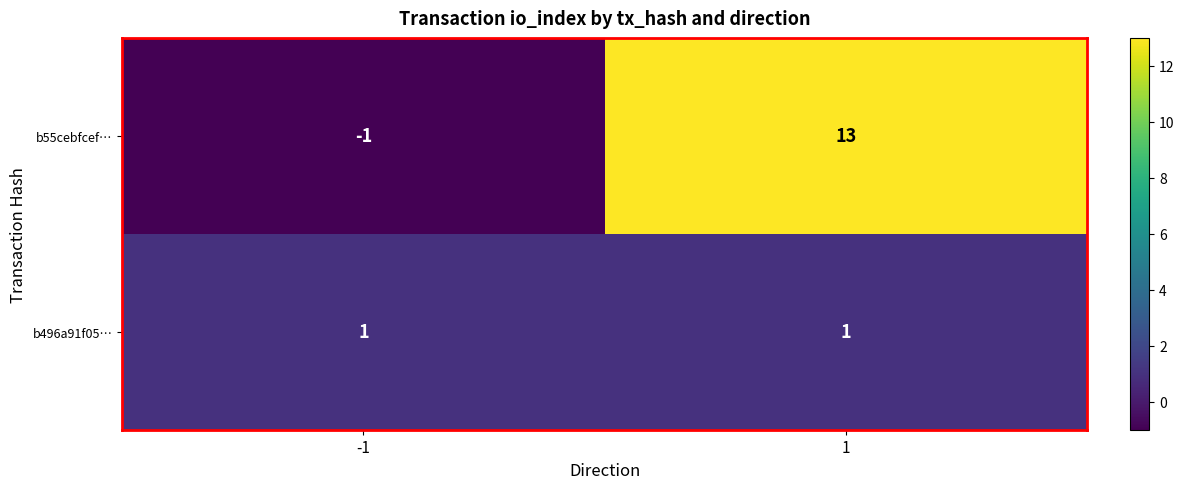

Which series changed the most between -1 and 1?

b55cebfcef…